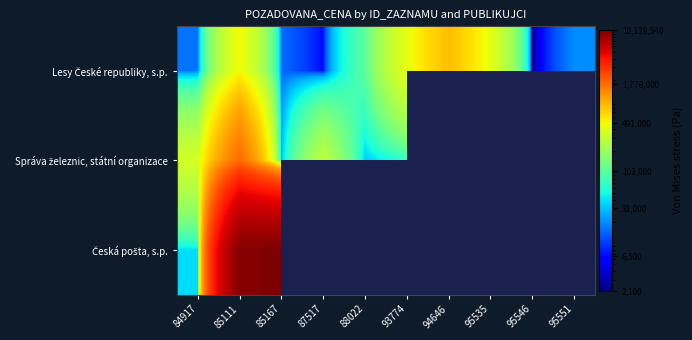

What is the maximum value shown in the chart?

10139540.0